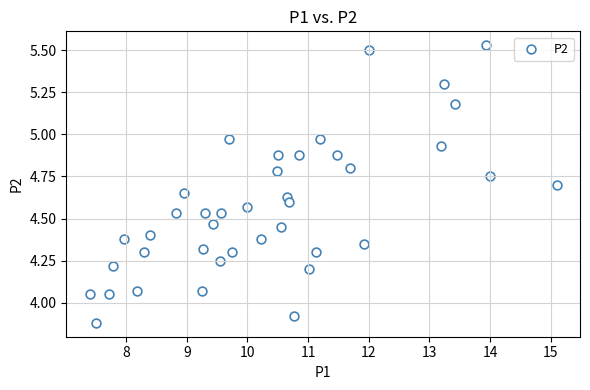

What is the range of X values (max minus min)?

7.7